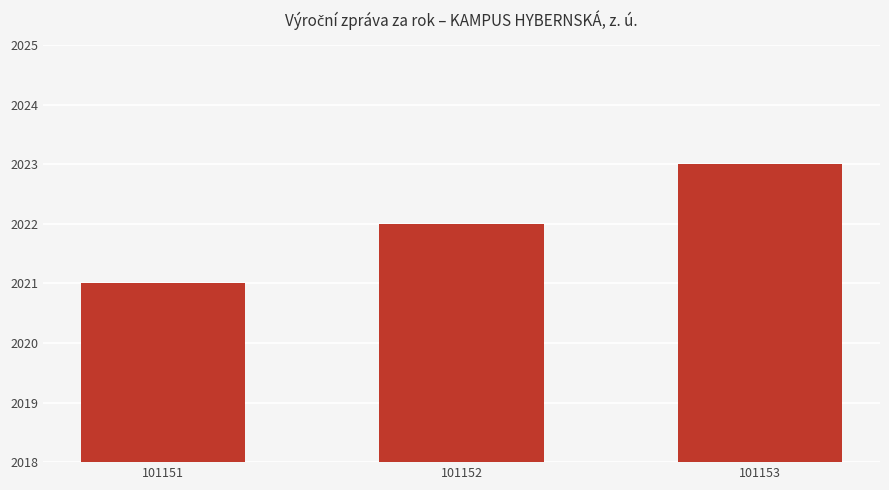

How many values are below 2022?

1